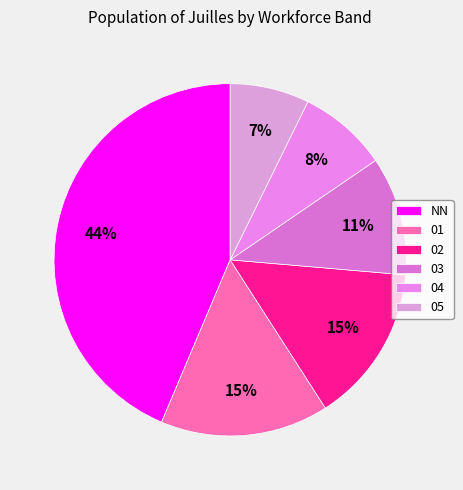

How many segments does this pie chart have?

6